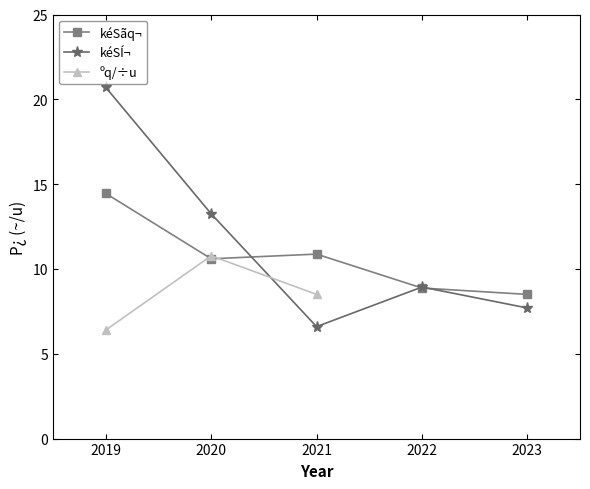

Is the value of kéSÍ¬ at 2021 greater than the value of kéSãq¬ at 2022?

No